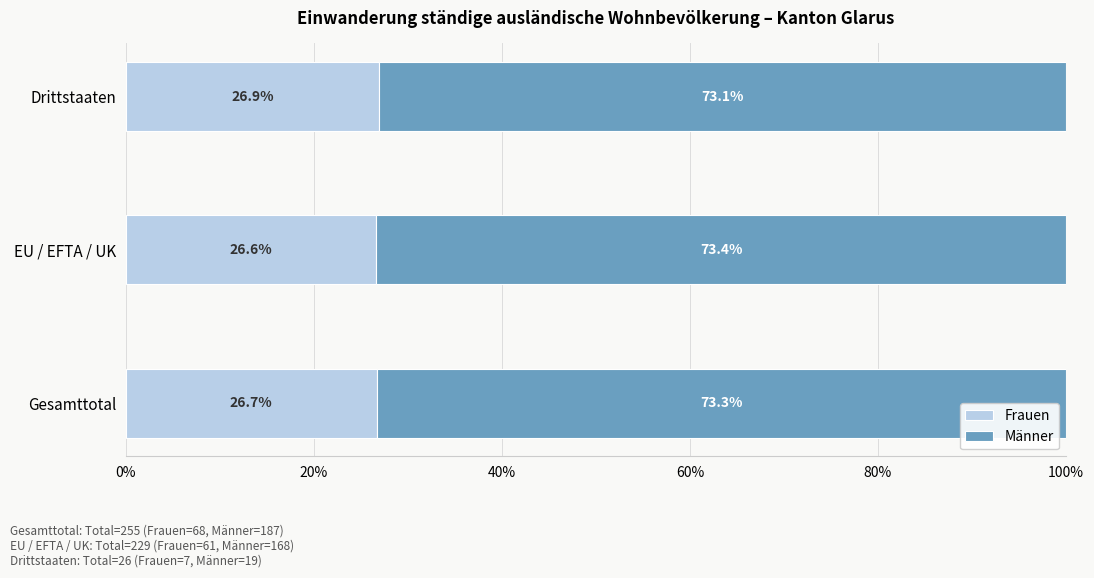

How many series are shown in this chart?

2